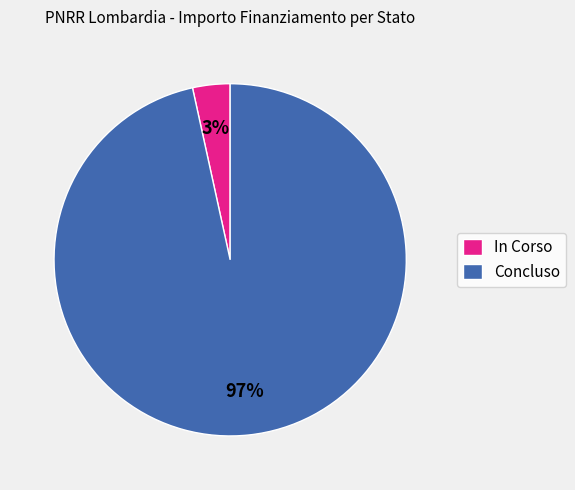

To the nearest percent, what portion does Concluso represent?

97%